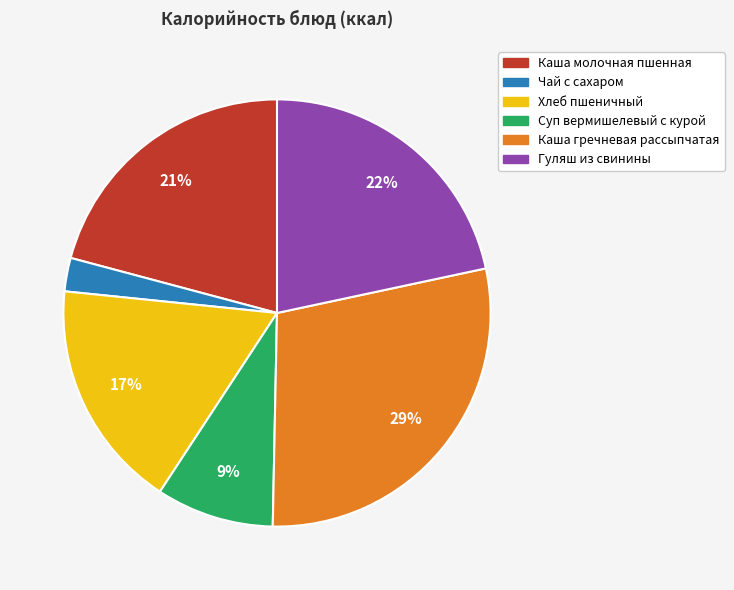

Does any single category account for the majority?

No